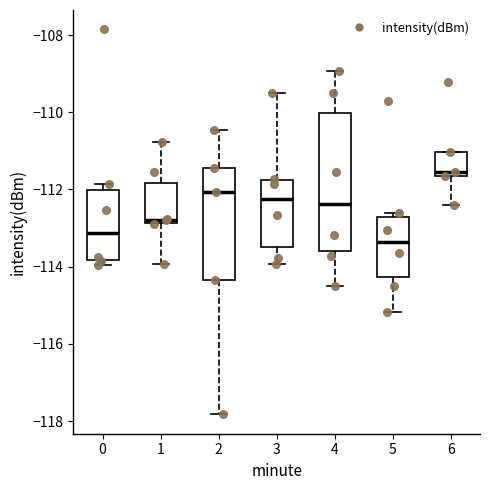

Where does the lower whisker of the box at x = 6 end on the y-axis? The values are not printed on the chart, so give them approximately, as read against the axis.

-112.4